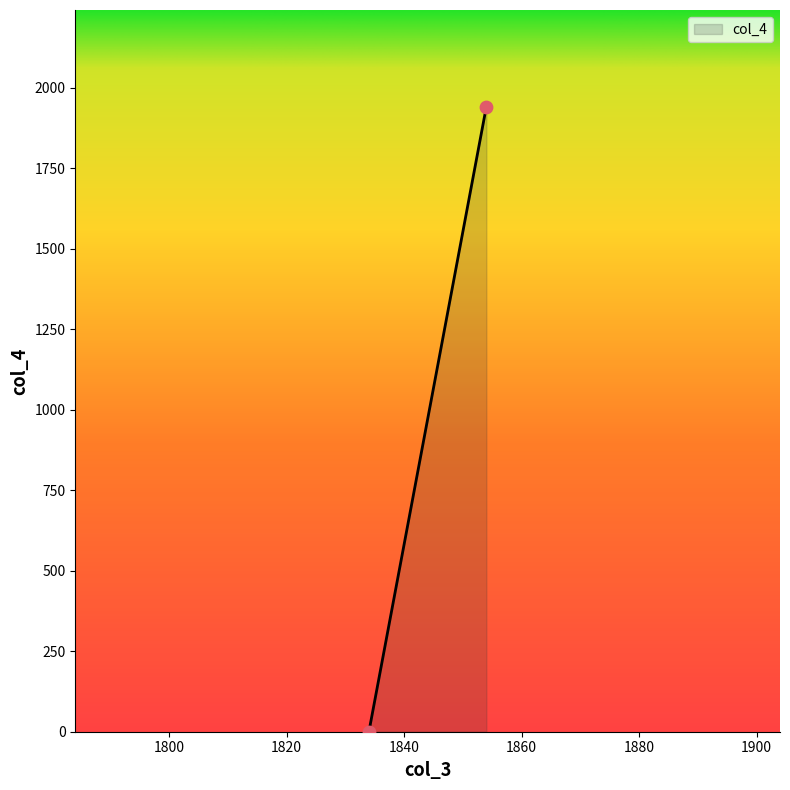

What is the range of X values (max minus min)?

20